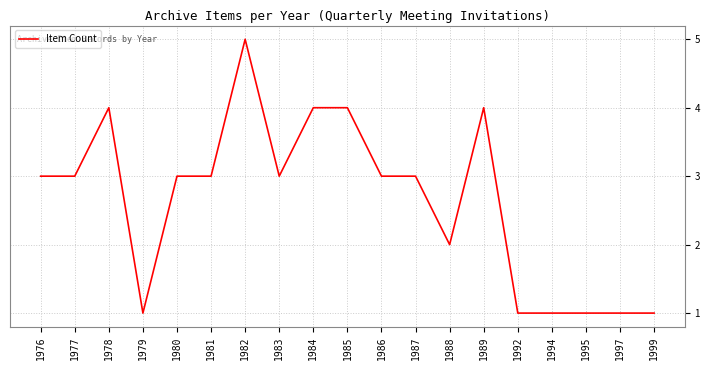

Reading right to left, list all the values displayed in this chart.

1	1	1	1	1	4	2	3	3	4	4	3	5	3	3	1	4	3	3